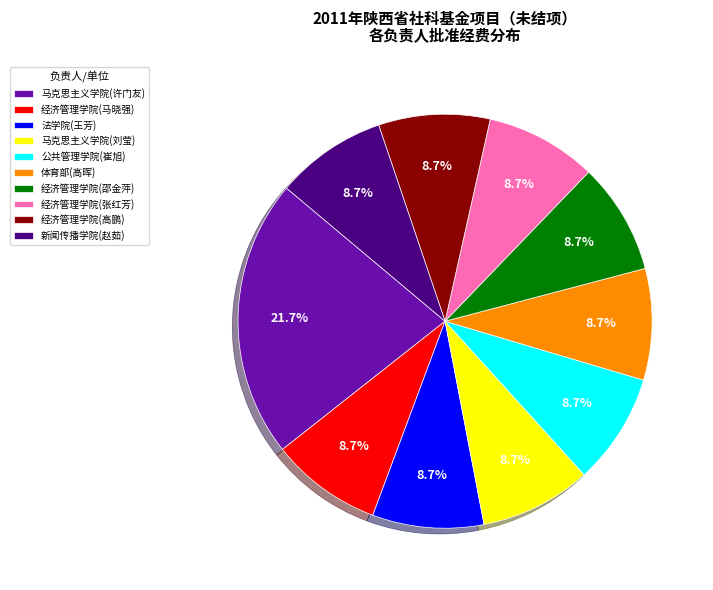

Does any single category account for the majority?

No